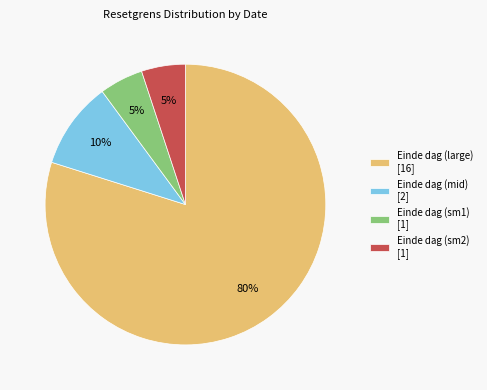

Count the number of slices in the pie.

4